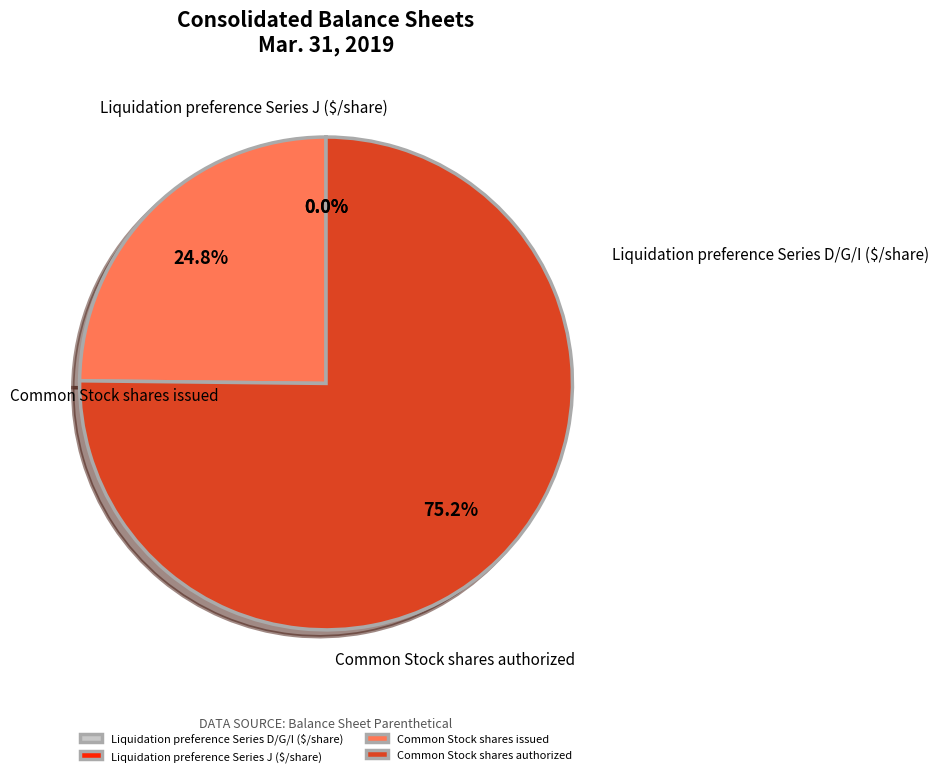

Which category has the biggest portion of the pie?

Common Stock shares authorized